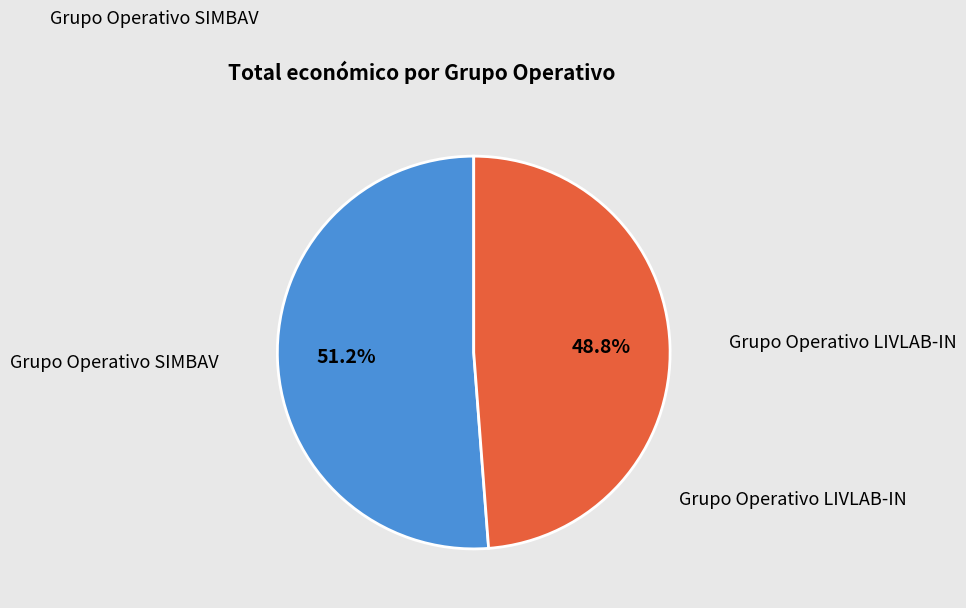

To the nearest percent, what is the average slice percentage?

50%